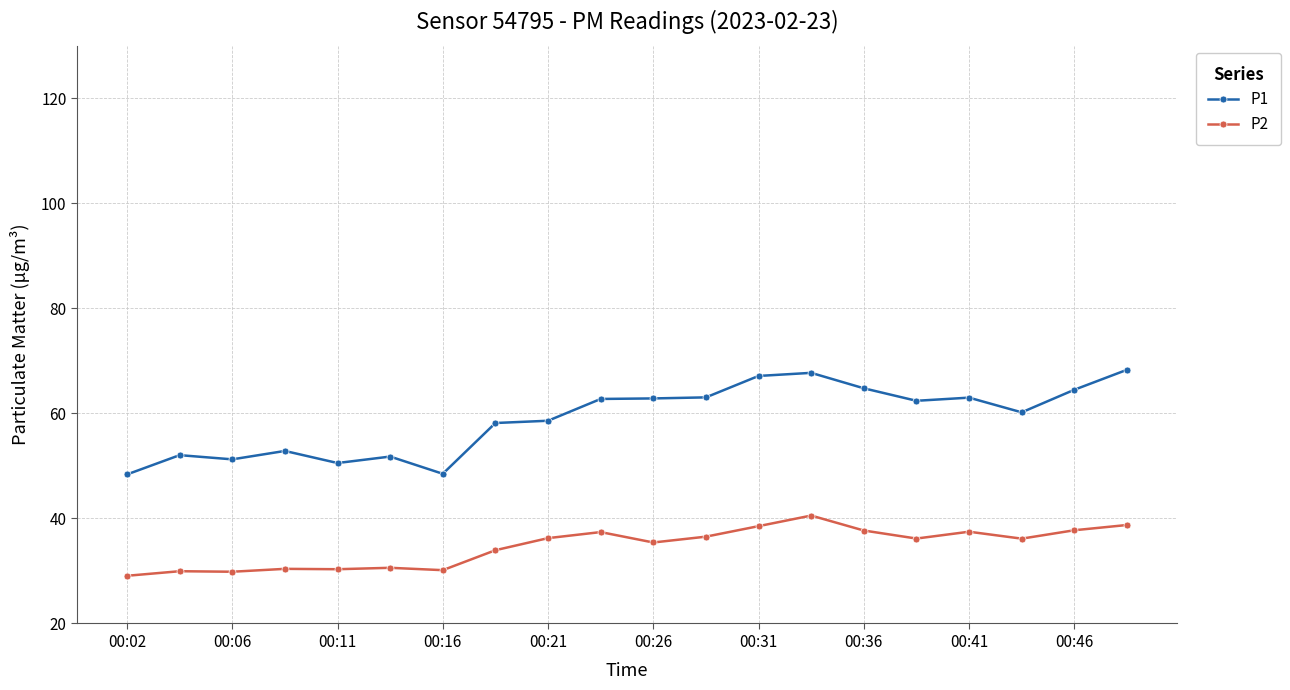

True or false: P1 and P2 cross at least once.

False